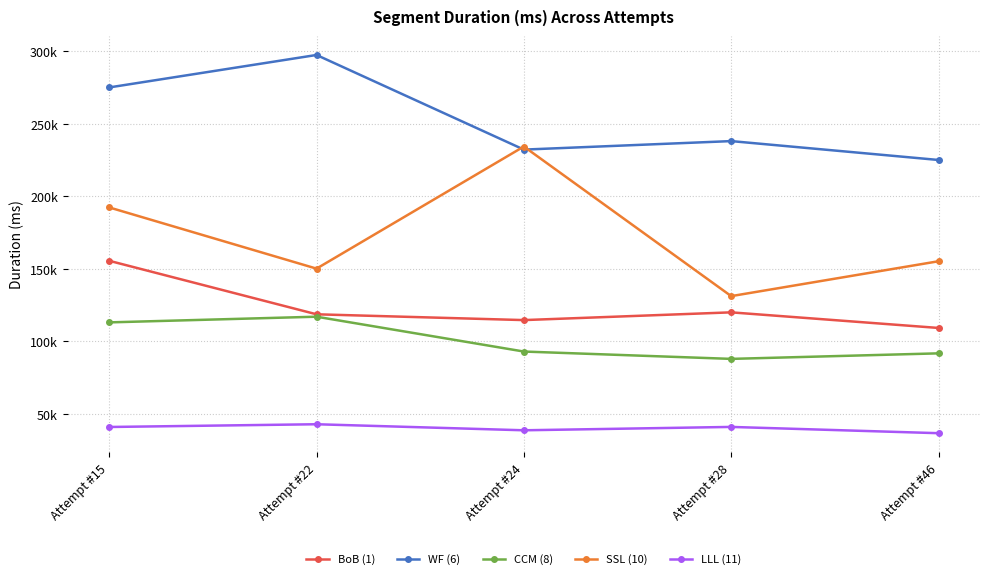

What is the difference between the maximum and second lowest values in the LLL (11) series?

4165